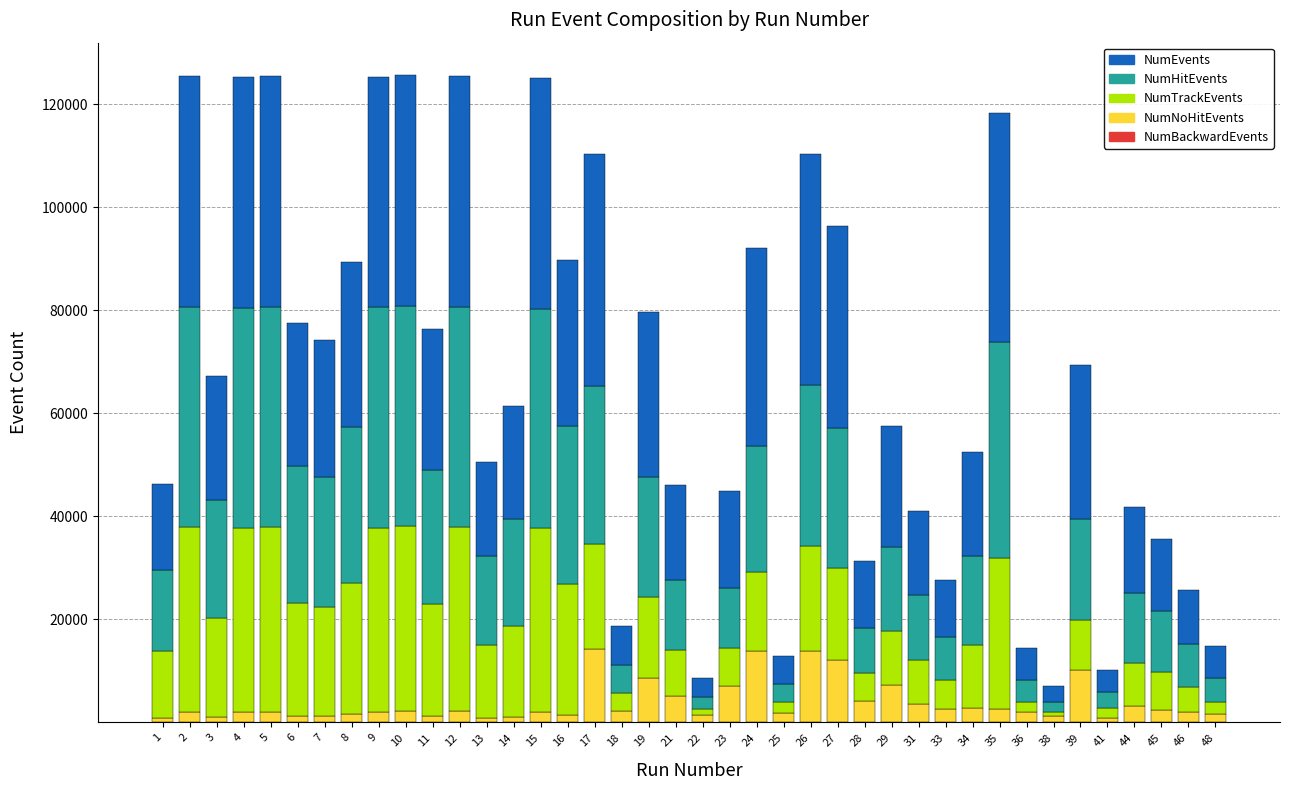

Does the chart contain stacked bars?

Yes